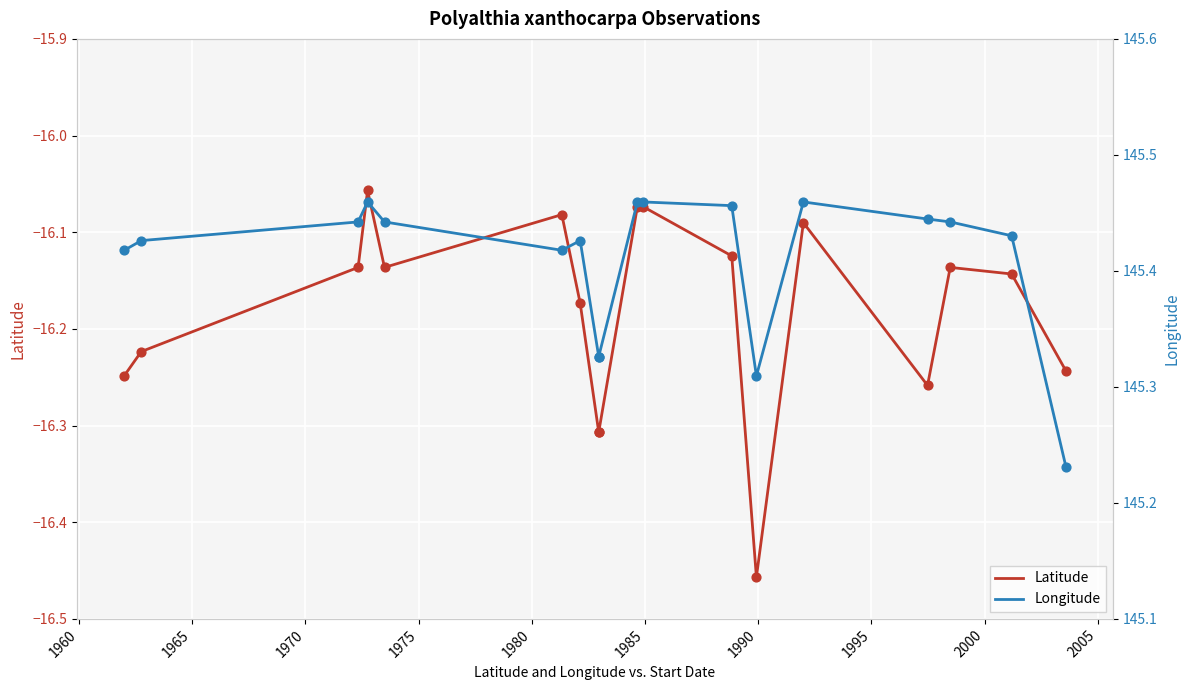

Which series has the widest spread of Y values?

Latitude